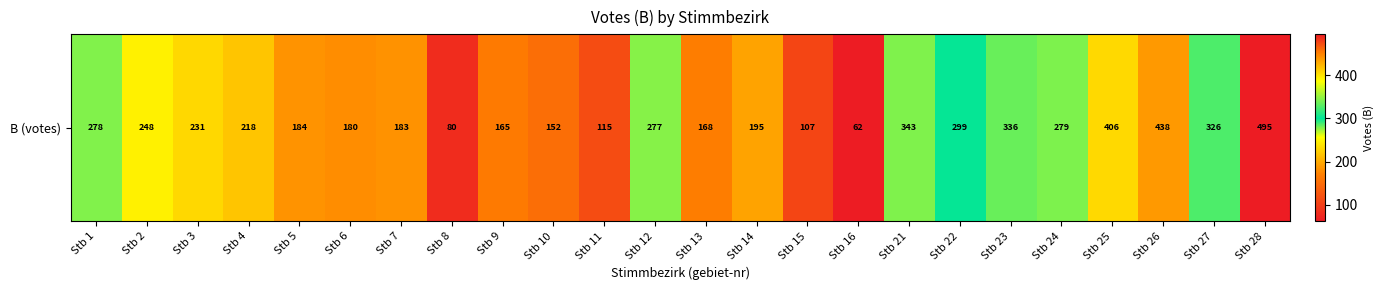

How many data points are above 231?

11